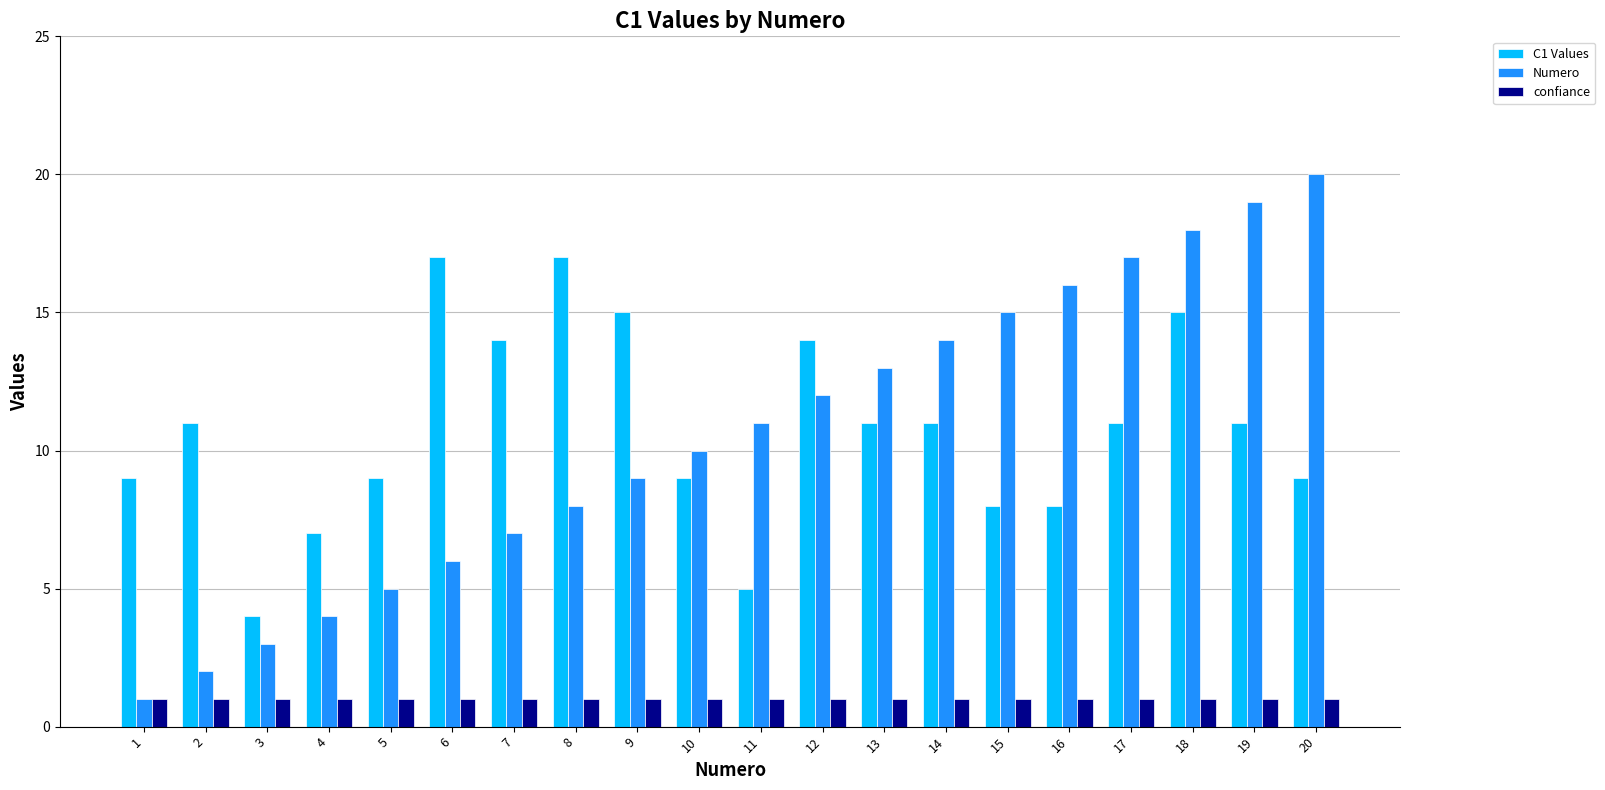

At which label does C1 Values reach its minimum?

3